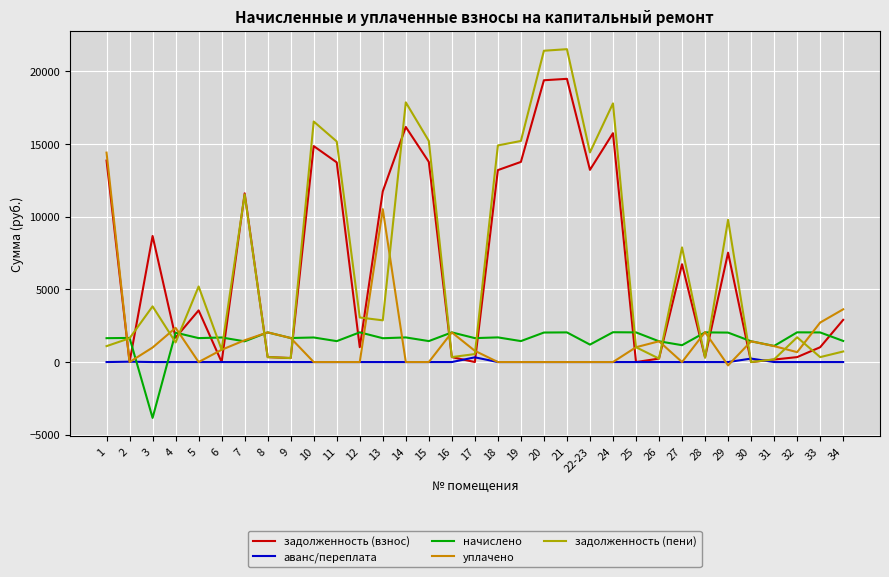

Rank the series by their maximum value, from lowest to highest.

аванс/переплата, начислено, уплачено, задолженность (взнос), задолженность (пени)